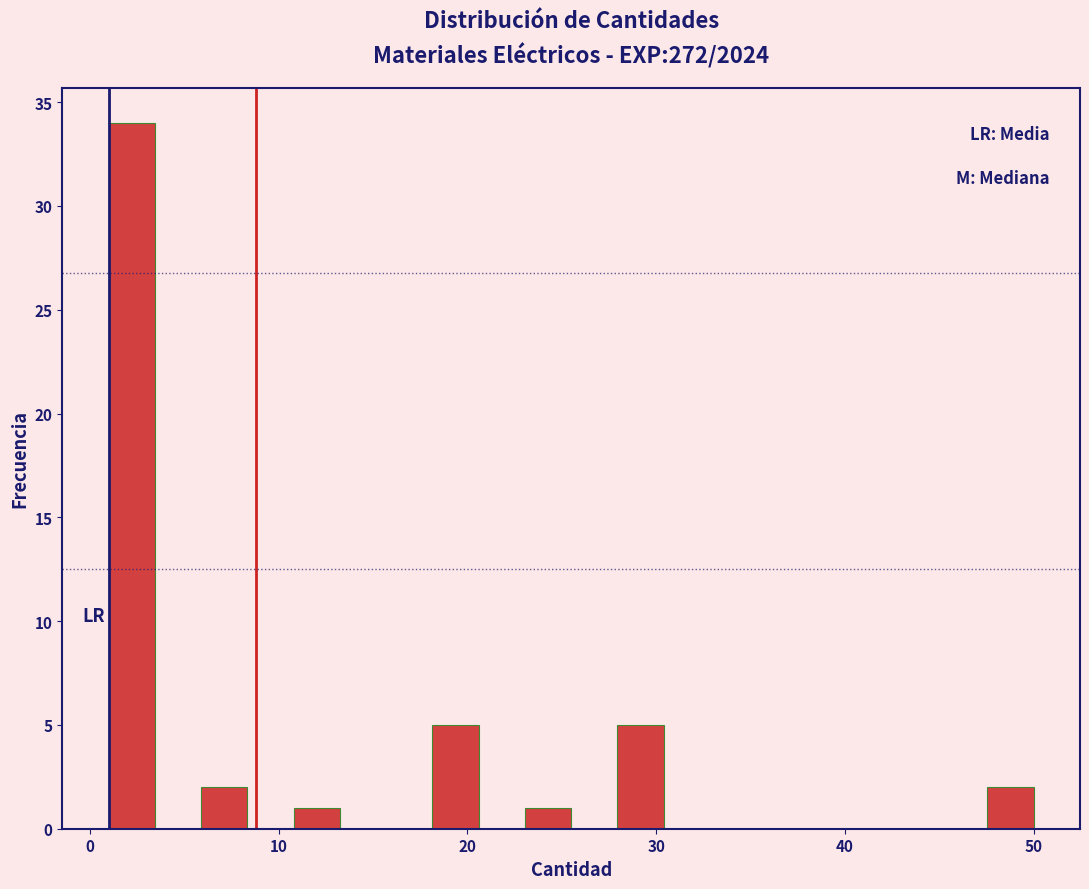

Read against the x-axis, roughly where is the centre of the tallest bar?

2